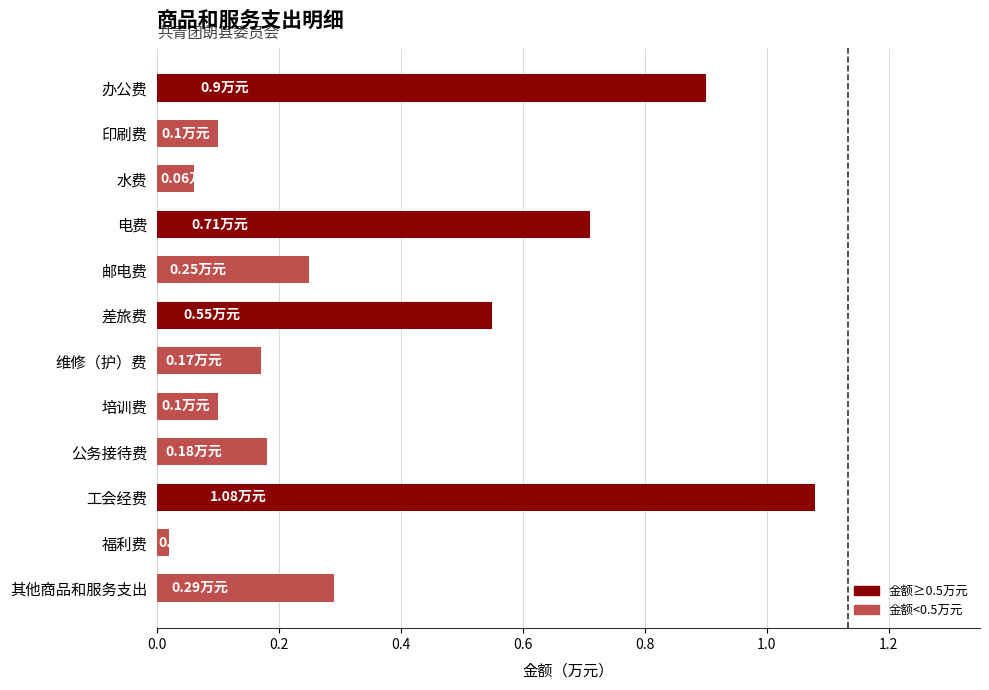

Are the bars grouped side by side (vs. stacked)?

No